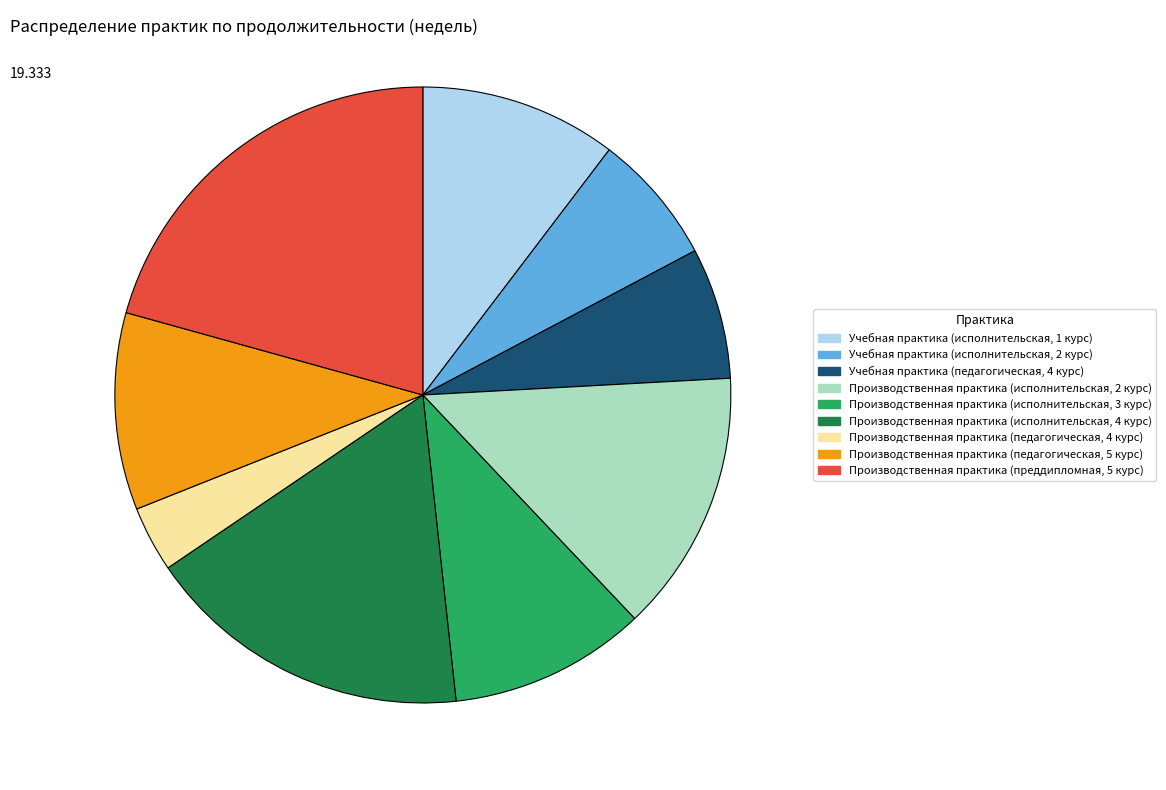

The Производственная практика (педагогическая, 5 курс) slice represents 10% of the pie. True or false?

True